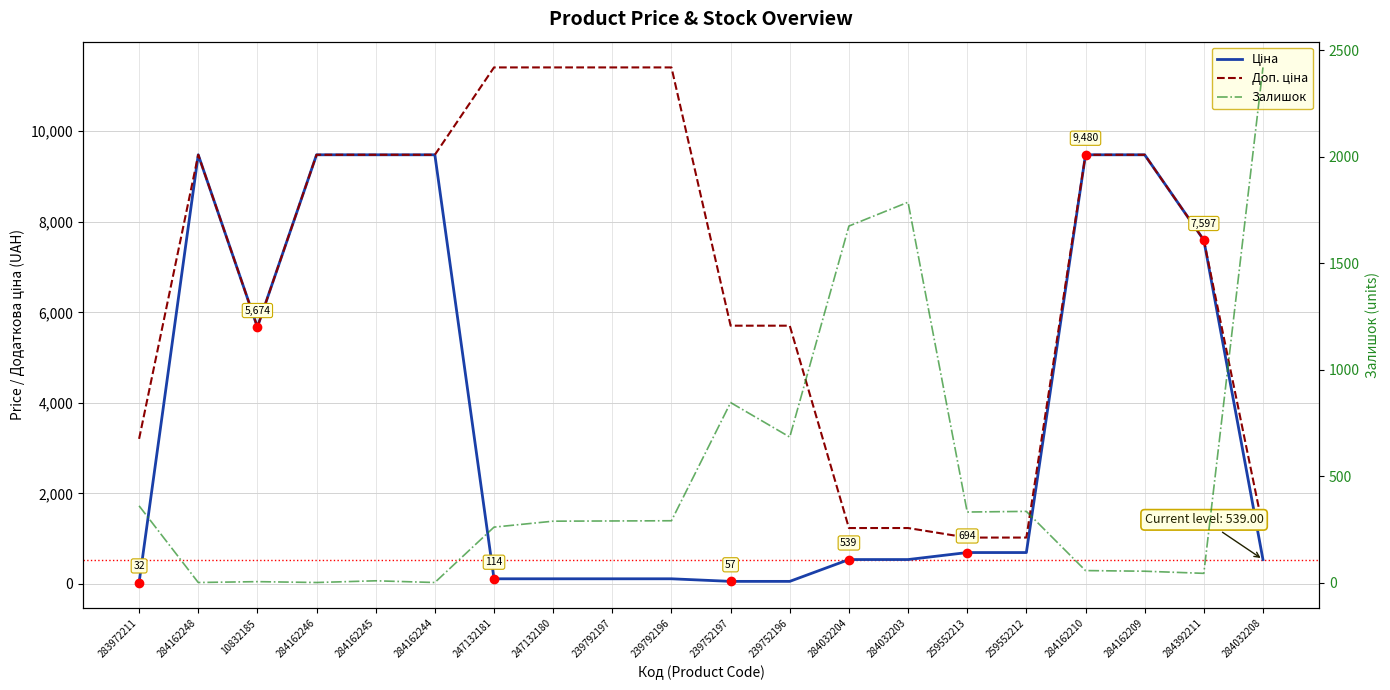

Is the value of Залишок at 239752197 greater than the value of Доп. ціна at 284162244?

No